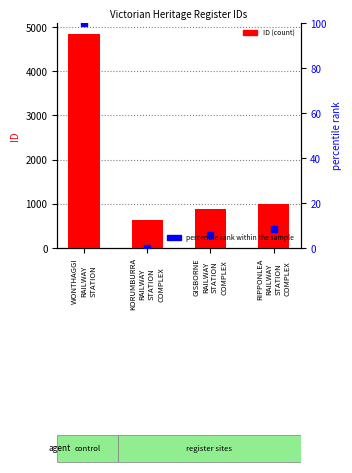

What are all the series names shown in the legend?

ID, percentile rank within the sample